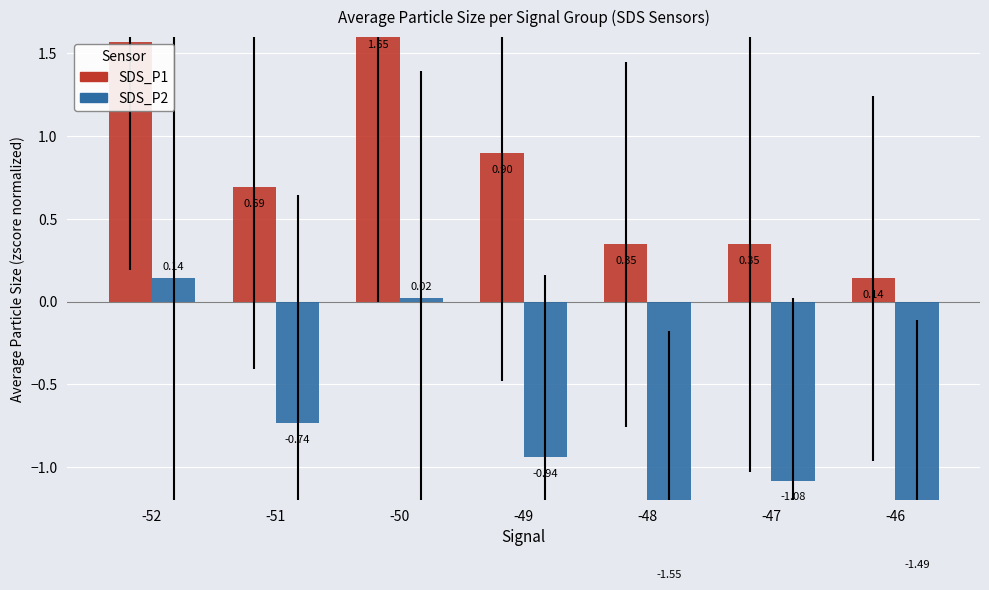

True or false: SDS_P1 has a value of 0.3 at -48.

True